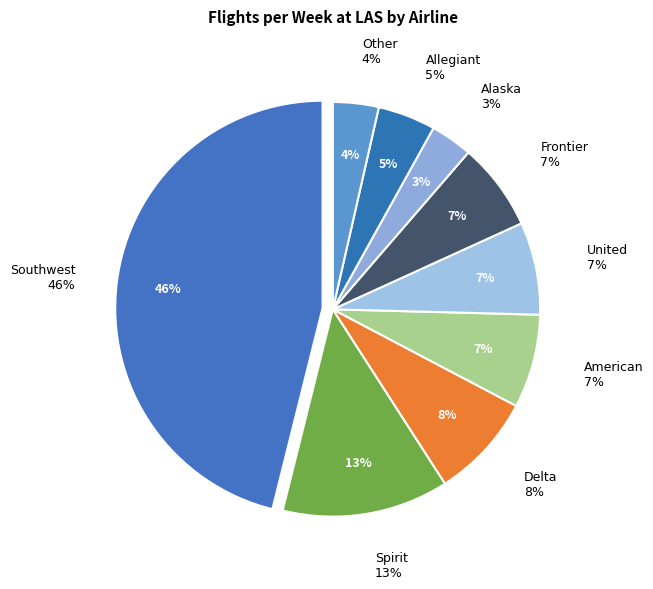

Combined, do American and United account for over 50%?

No